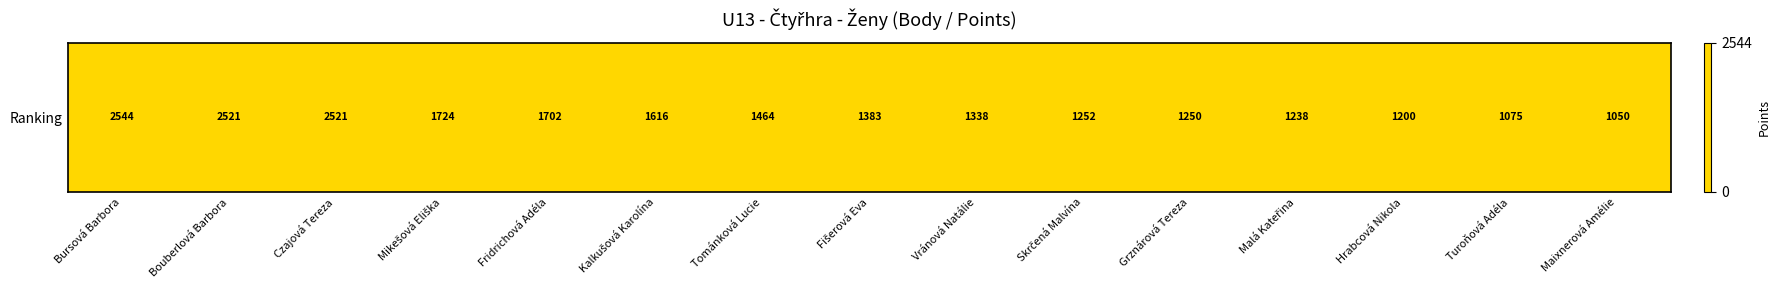

How many categories are shown in the chart?

15